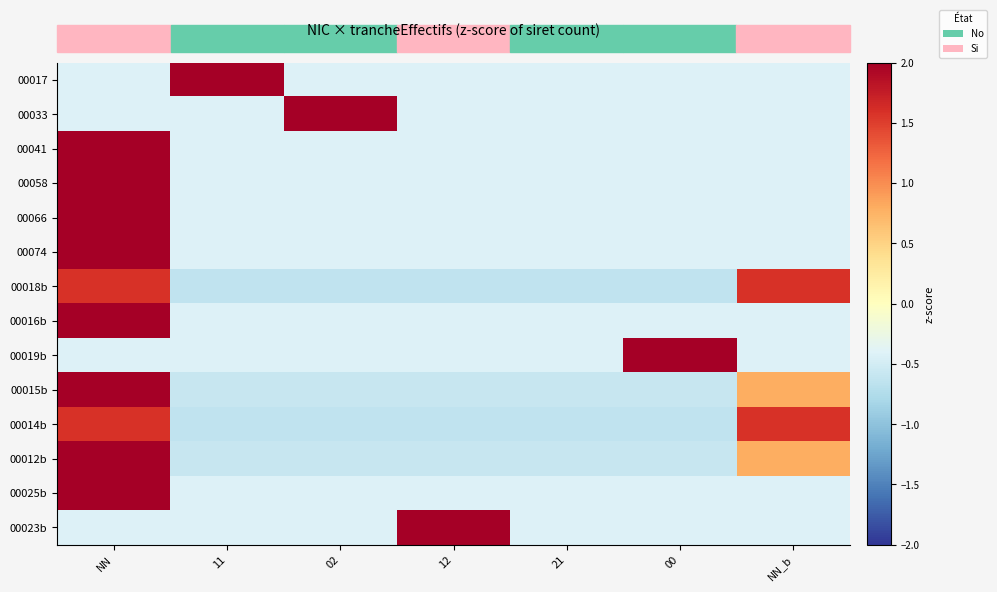

What is the smallest value displayed?

-0.6